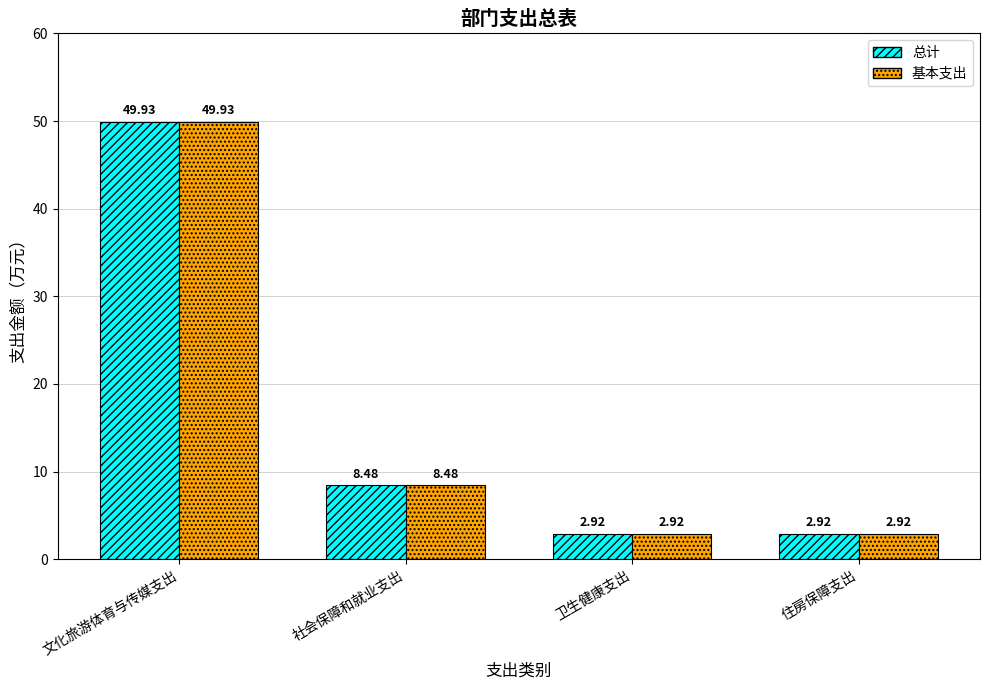

Where does the 总计 series first go above 8?

文化旅游体育与传媒支出